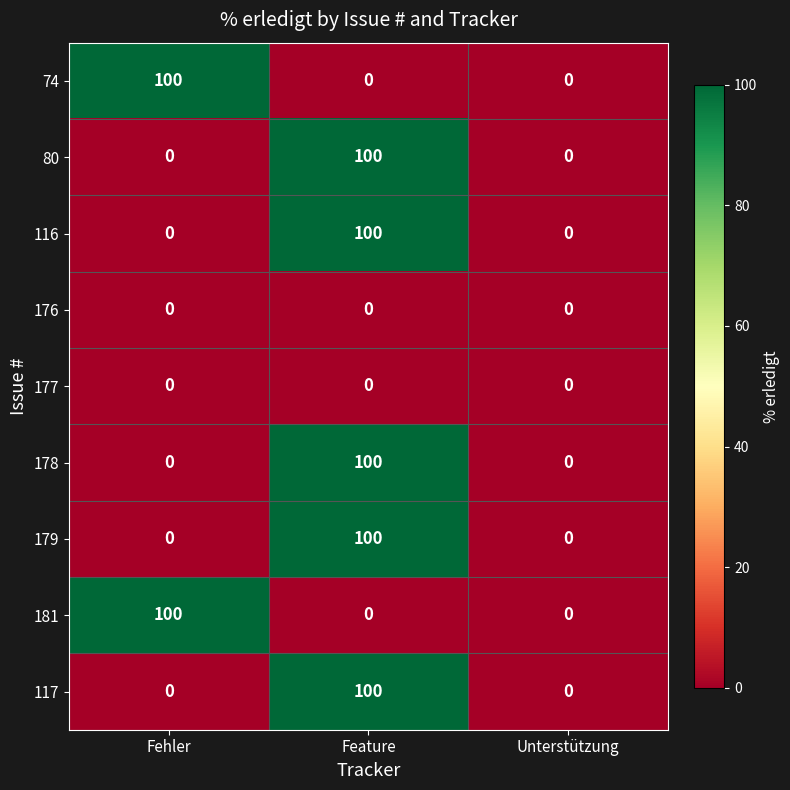

How many distinct data groups are displayed?

9